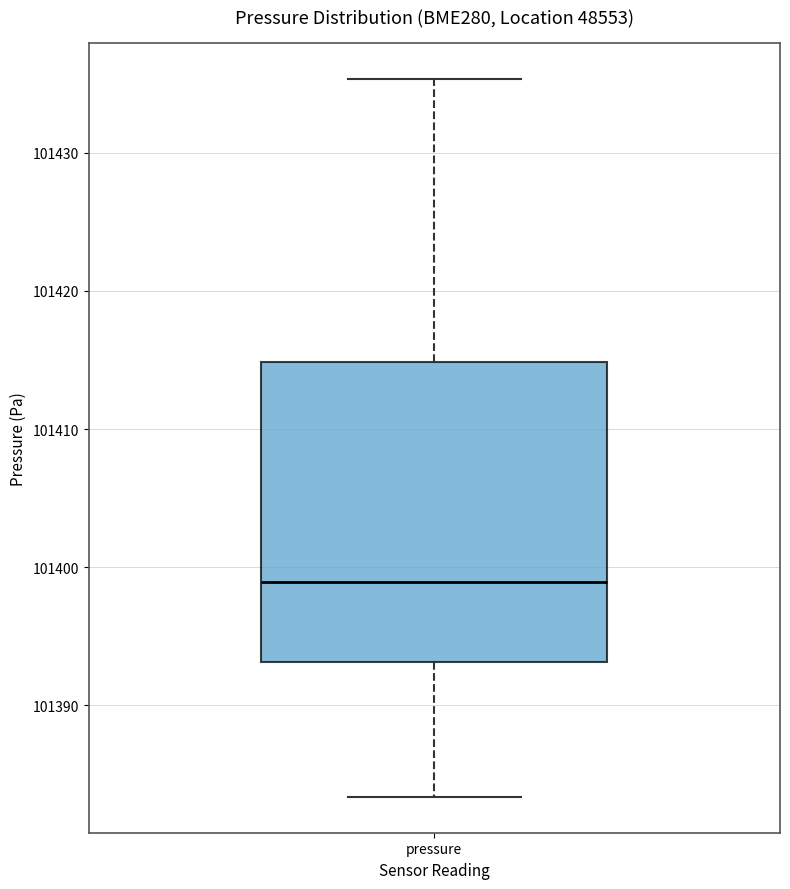

Where does the lower whisker of the box for pressure end on the y-axis? The values are not printed on the chart, so give them approximately, as read against the axis.

101383